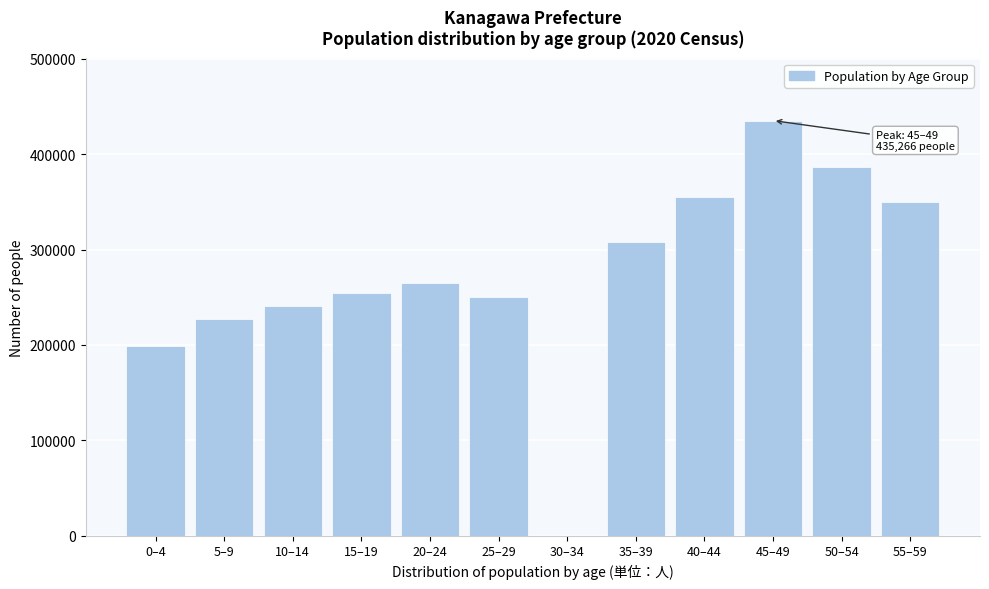

Reading left to right, list all the values displayed in this chart.

0–4=198522	5–9=227081	10–14=240908	15–19=254119	20–24=264410	25–29=250579	30–34=0	35–39=307660	40–44=355605	45–49=435266	50–54=387088	55–59=349503